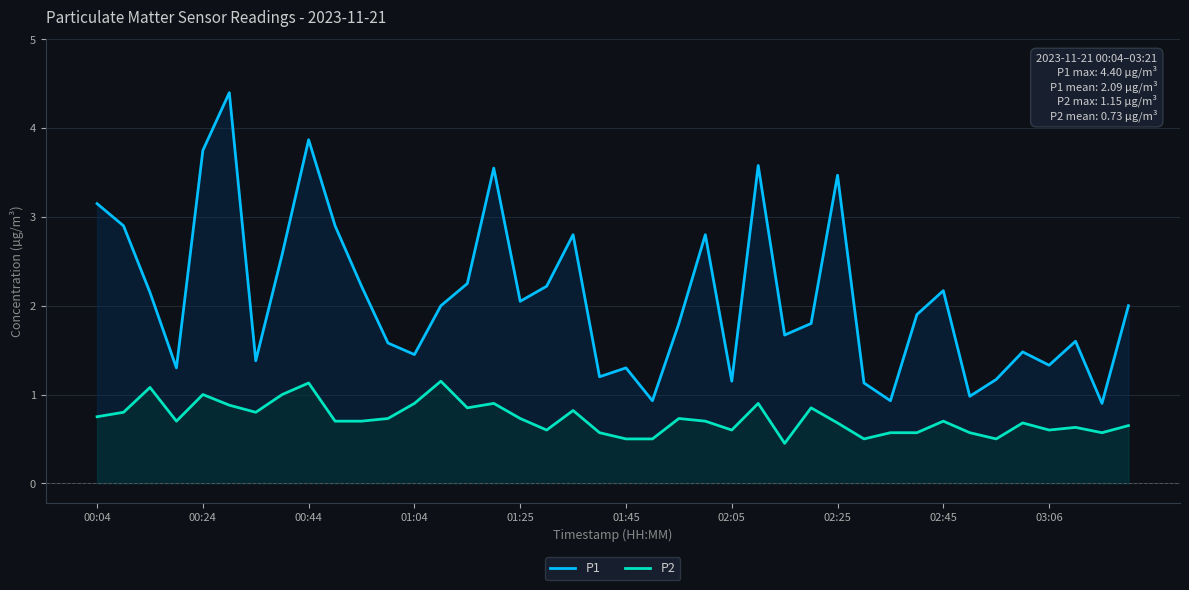

How many lines are shown in the chart?

2